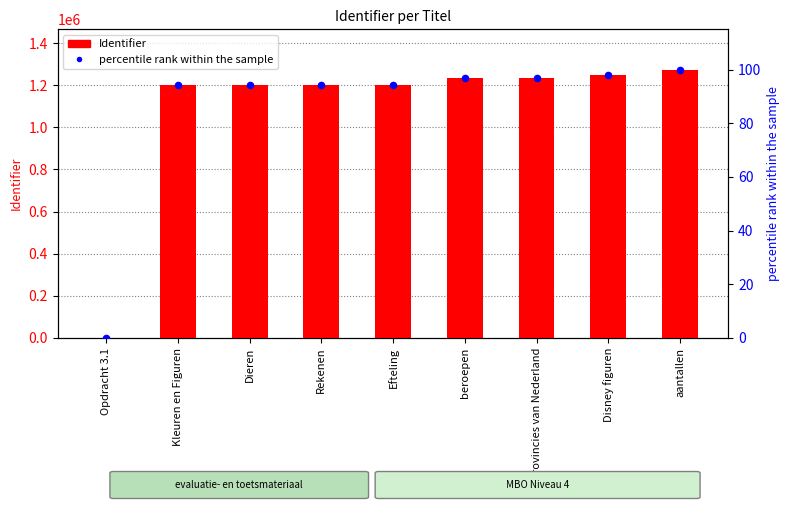

Which series has the largest Y range (max minus min)?

Identifier